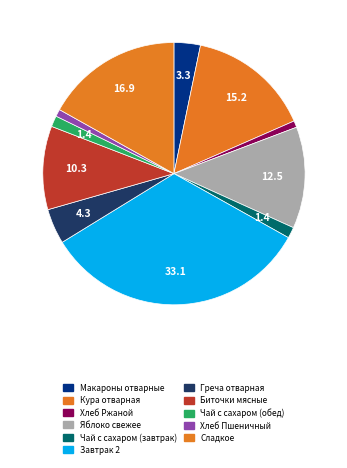

How many slices are in this pie chart?

11